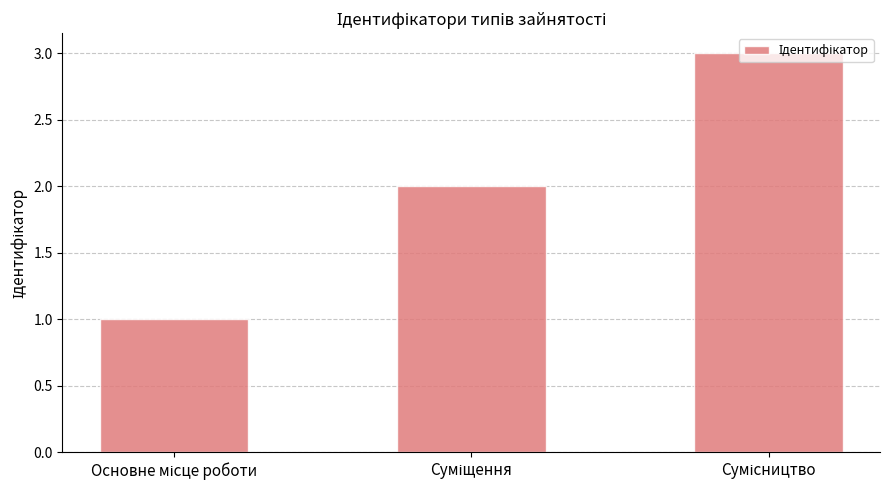

What is the greatest value displayed?

3